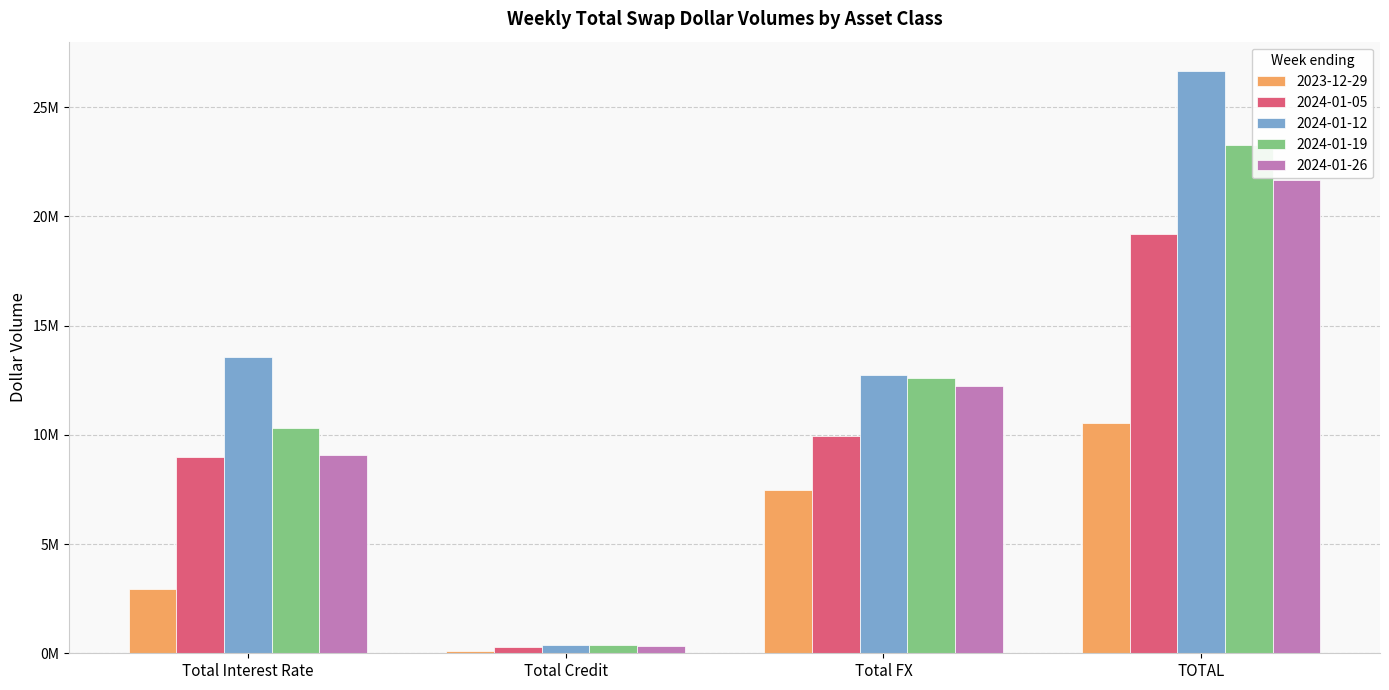

List the series in order of their peak value, highest first.

2024-01-12, 2024-01-19, 2024-01-26, 2024-01-05, 2023-12-29